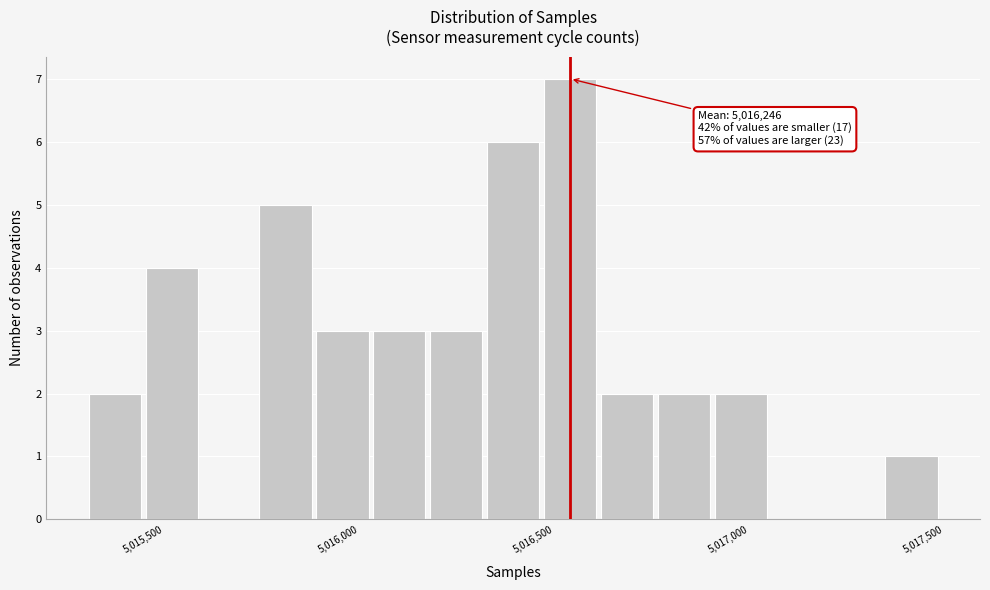

Around what value on the x-axis is the tallest bar? Give the approximate position of its centre, as read against the axis.

5016550